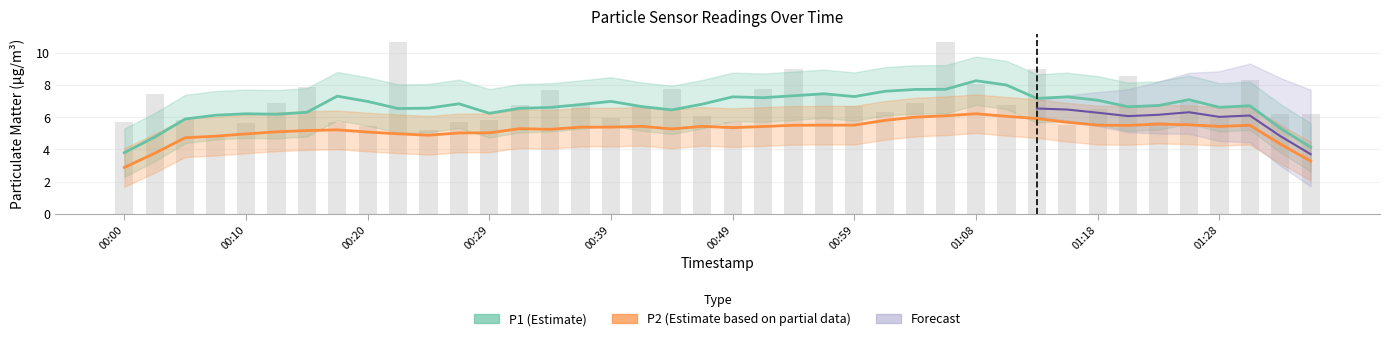

Which label corresponds to the smallest value in the chart?

00:07